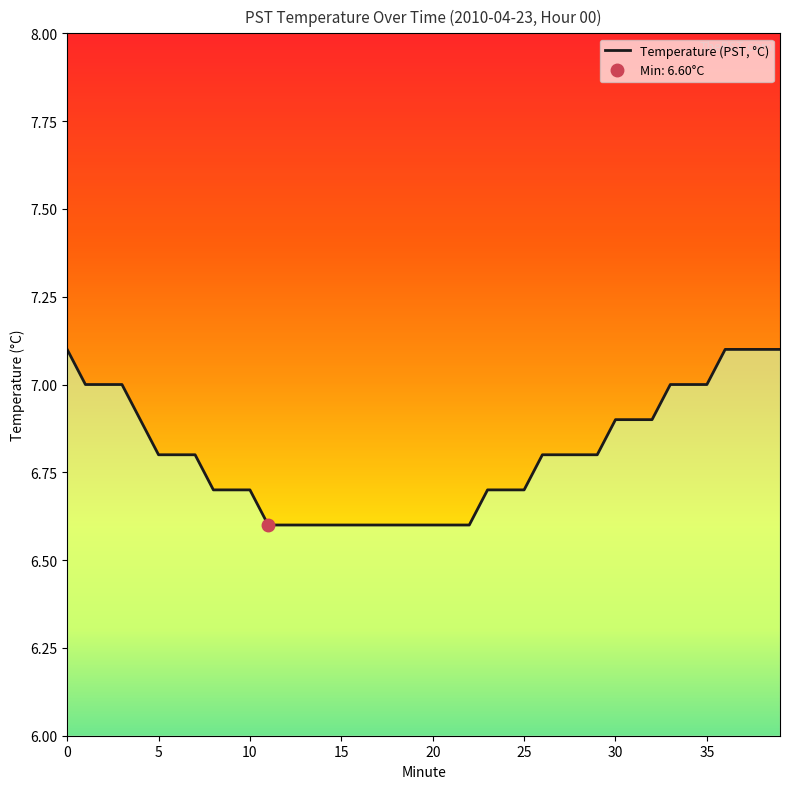

What is the average value?

6.8